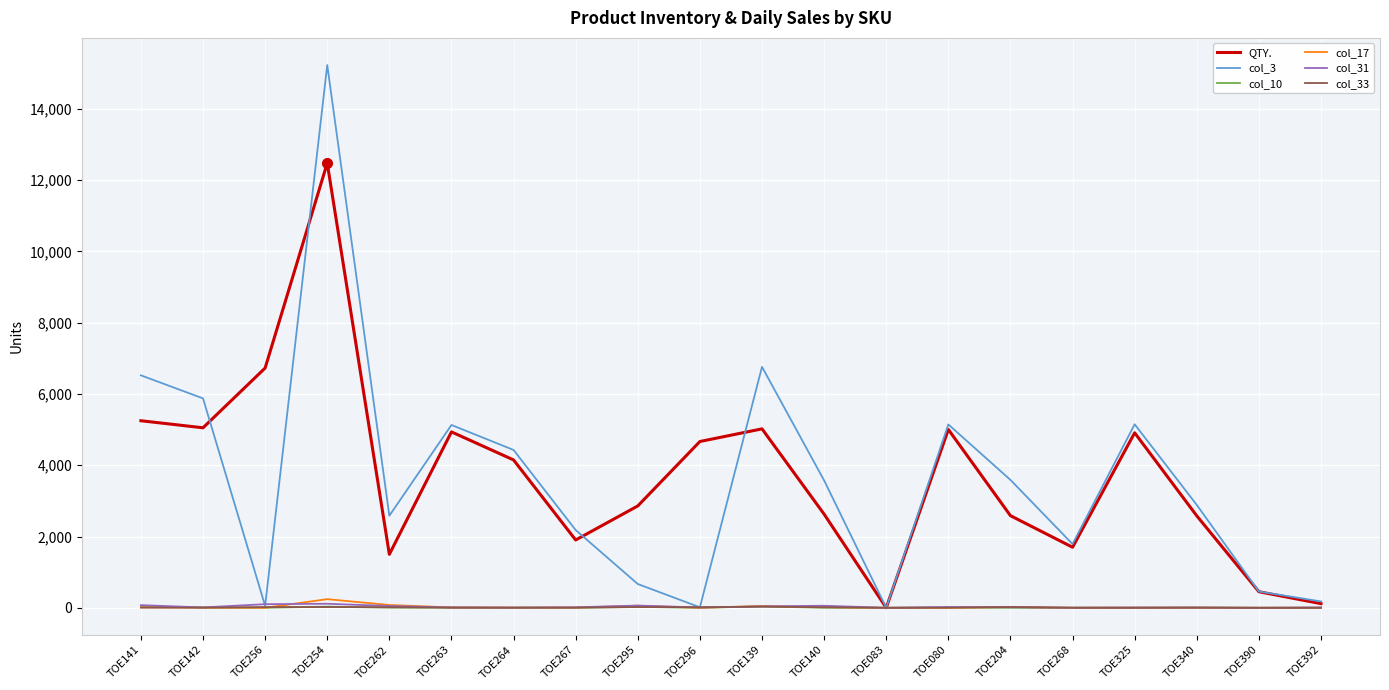

The value of col_10 at TOE267 is 0. True or false?

True